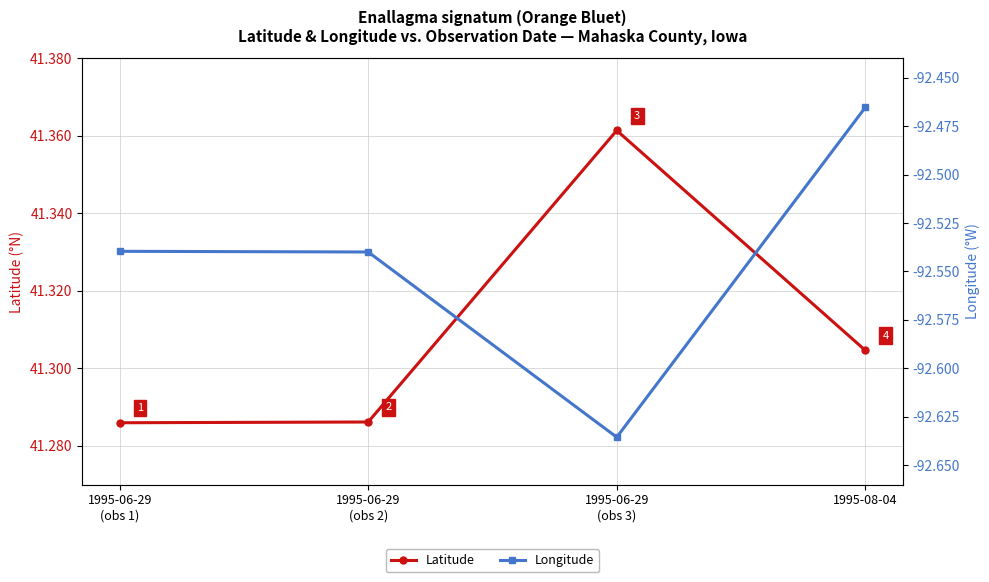

List the labels in order of Latitude value, largest first.

1995-06-29
(obs 3), 1995-08-04, 1995-06-29
(obs 2), 1995-06-29
(obs 1)